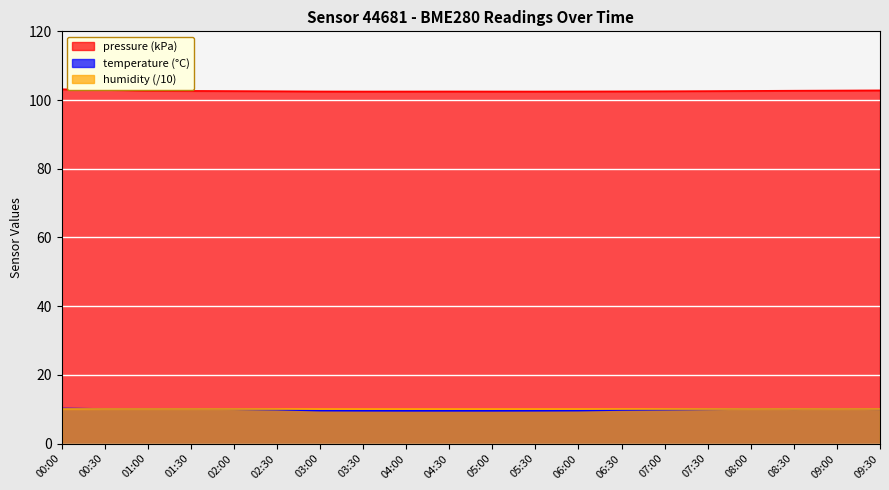

What is the label of the 8th point from the left?

03:30